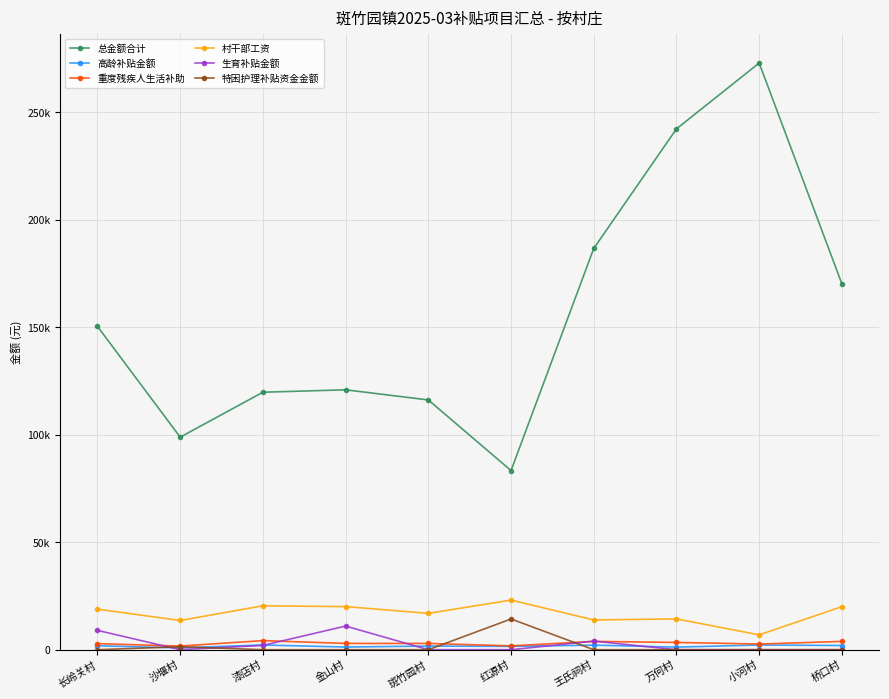

What is the difference between the highest and lowest values at 长岭关村?

150374.0